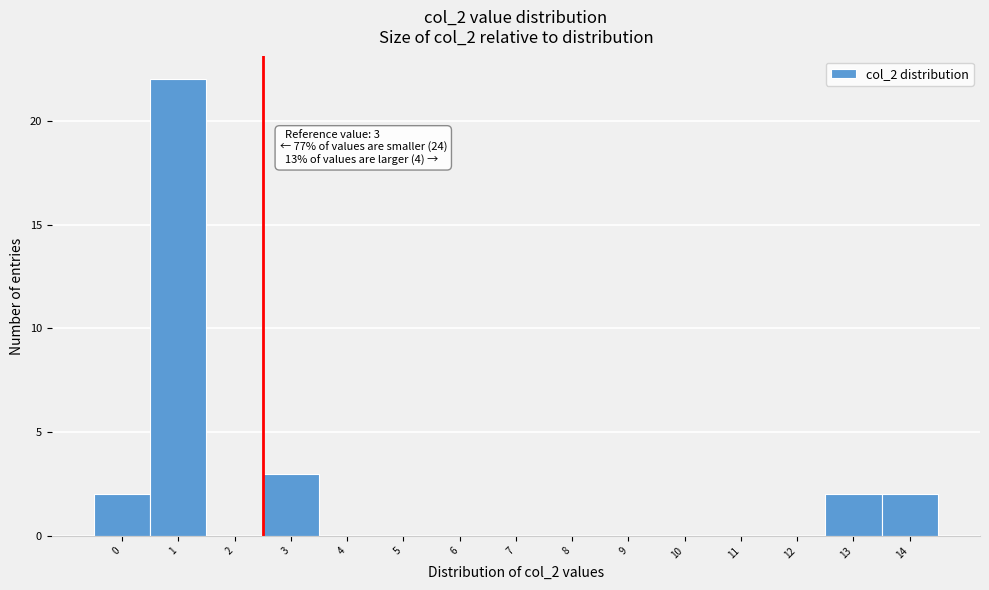

Reading left to right, transcribe all the data shown in this chart.

0=2	1=22	2=0	3=3	4=0	5=0	6=0	7=0	8=0	9=0	10=0	11=0	12=0	13=2	14=2